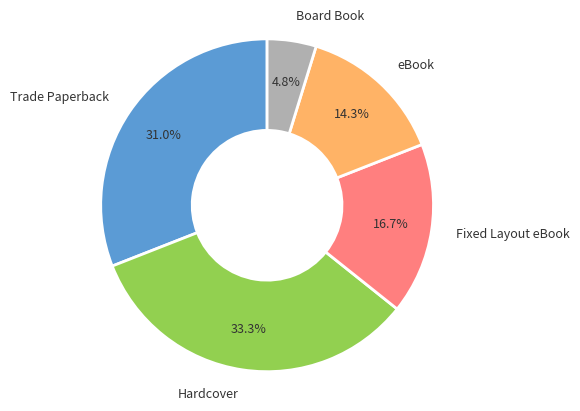

Rank the categories by value from highest to lowest.

Hardcover, Trade Paperback, Fixed Layout eBook, eBook, Board Book